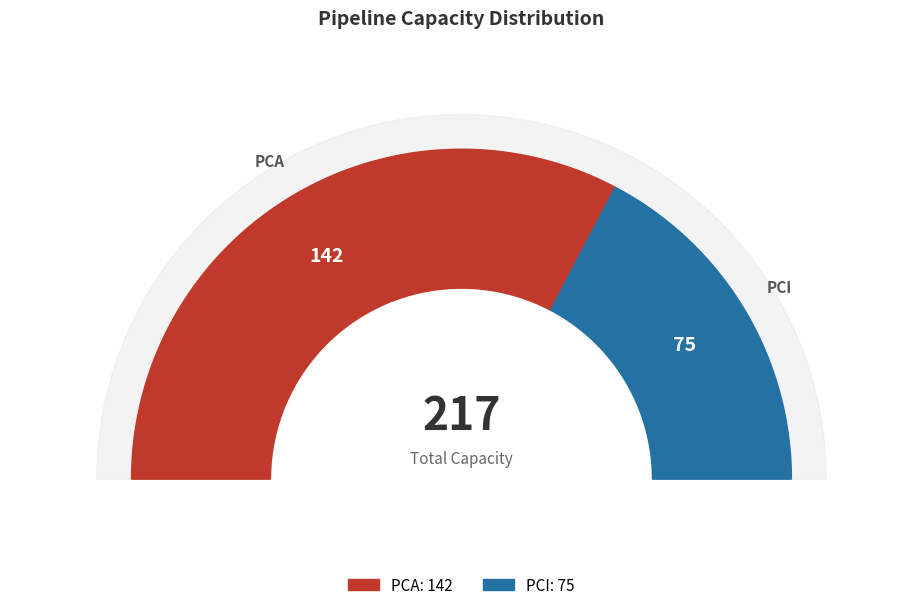

To the nearest percent, what is the average slice percentage?

50%